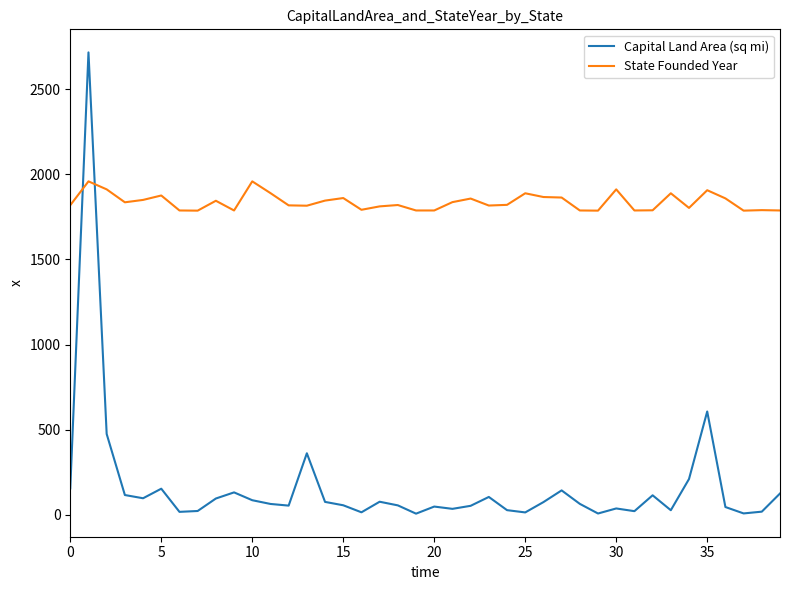

How many times do State Founded Year and Capital Land Area (sq mi) cross each other?

2